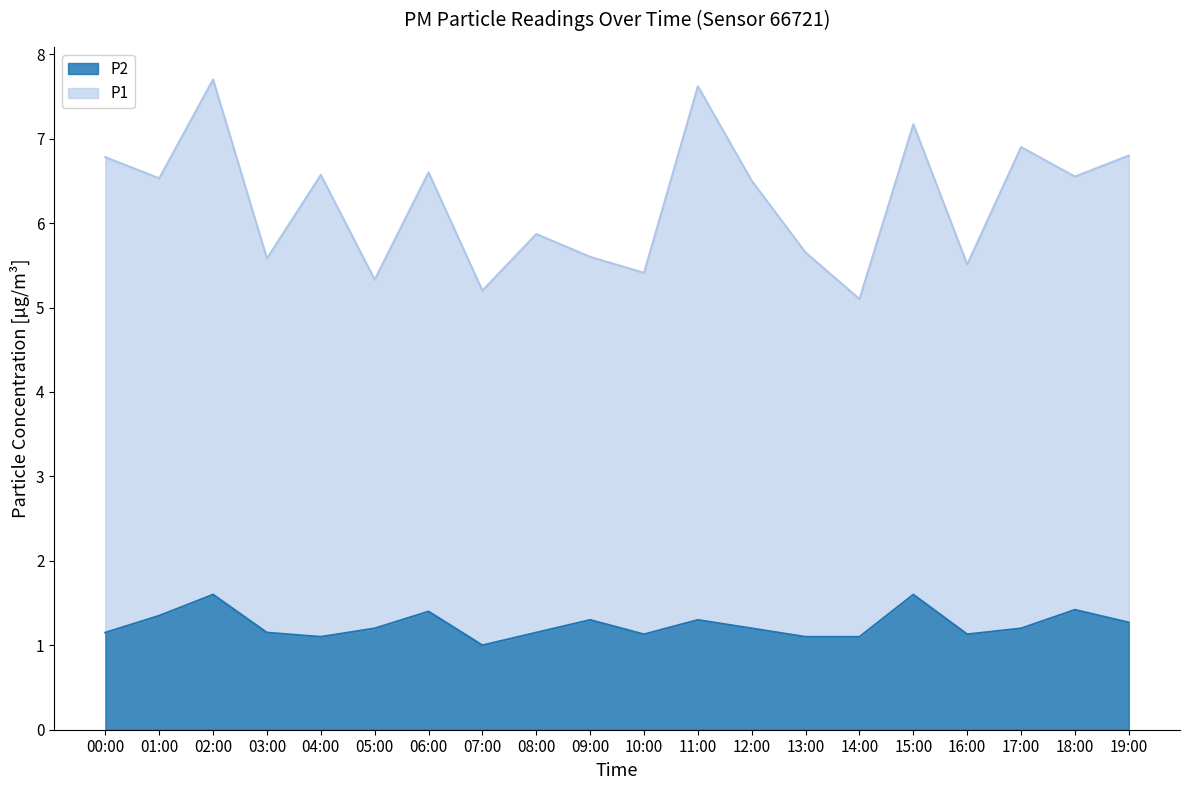

What is the sum of the P1 values at 16:00 and 11:00?

13.1